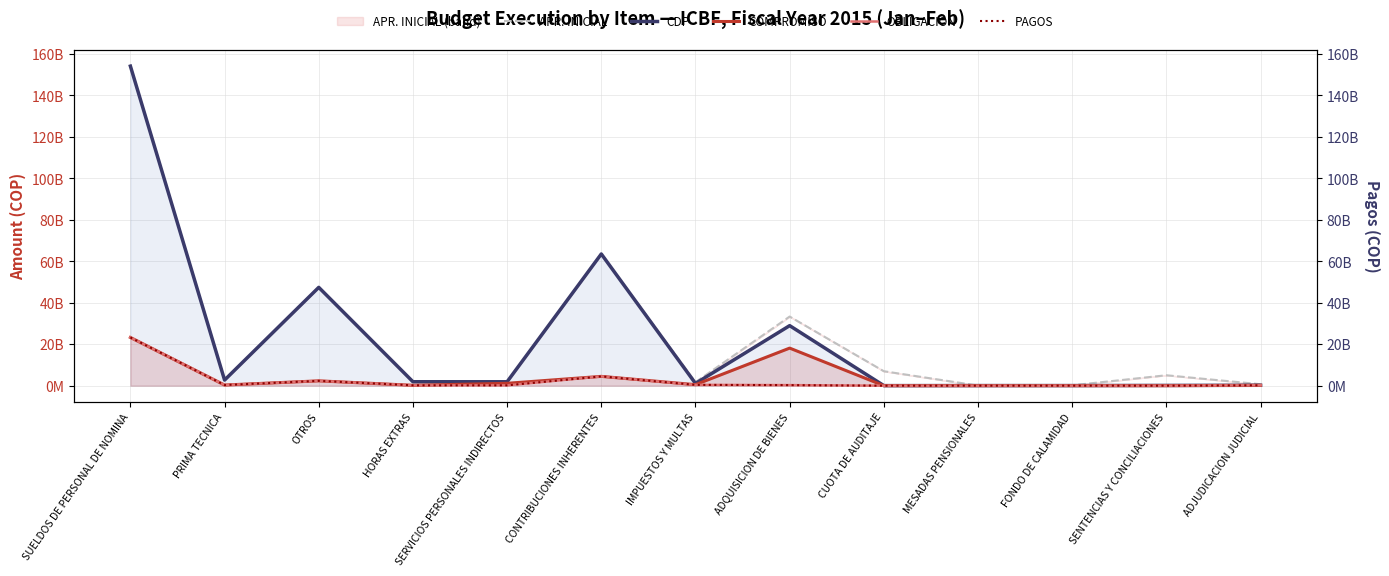

At which category does PAGOS reach its first local valley?

PRIMA TECNICA